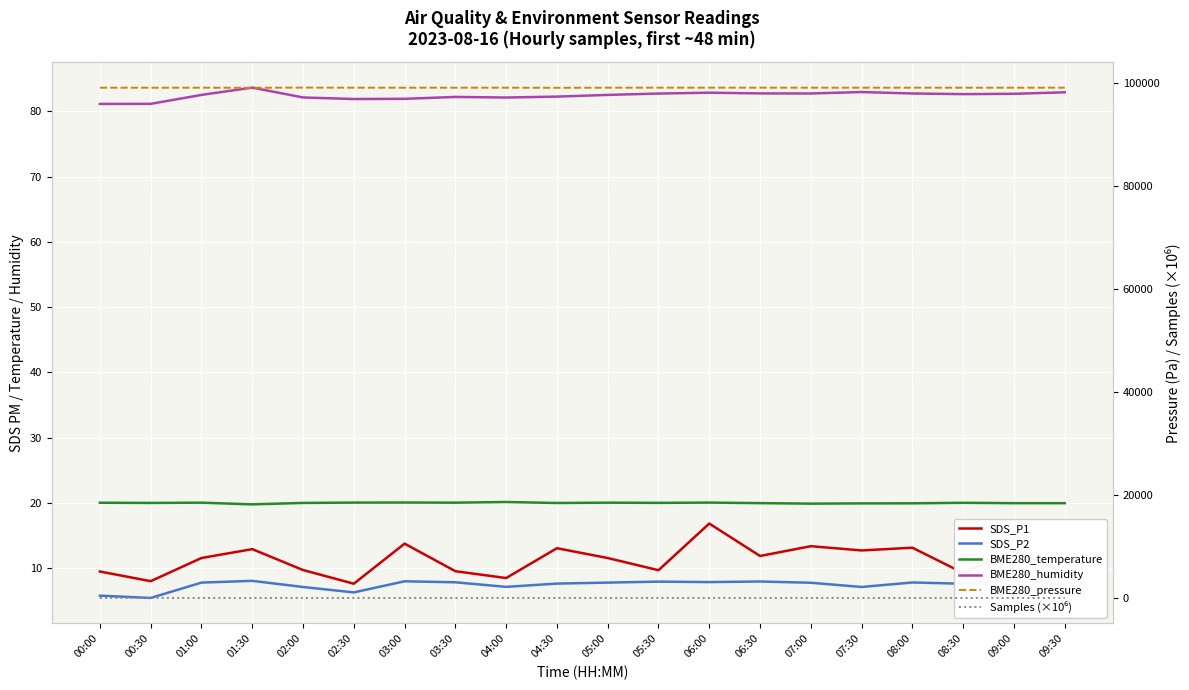

How many interior local peaks does the Samples (×10⁶) series have?

5